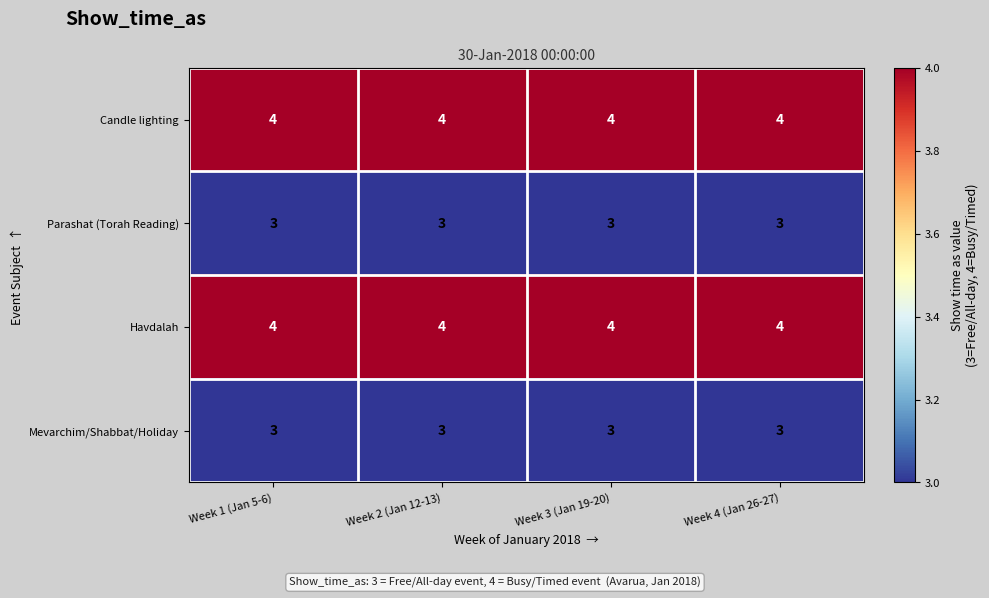

What is the highest value of the Parashat (Torah Reading) series?

3